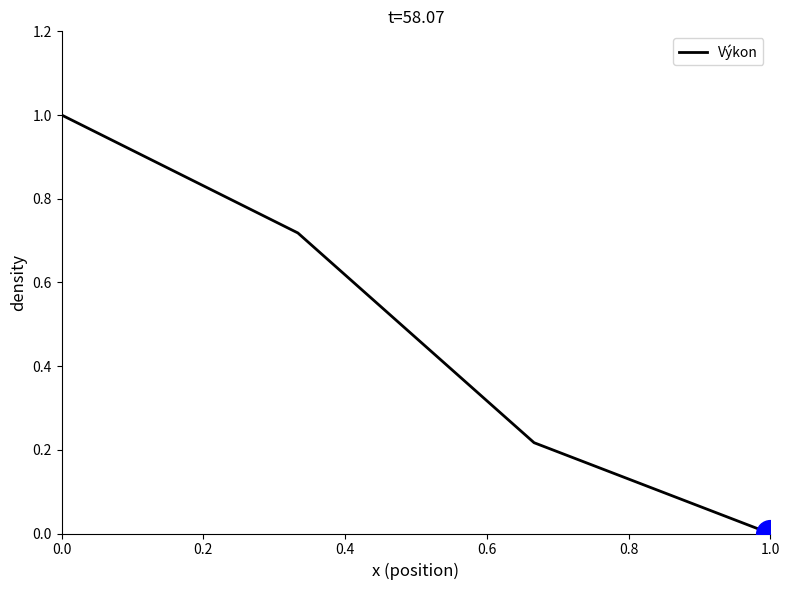

What is the greatest value displayed?

1.0